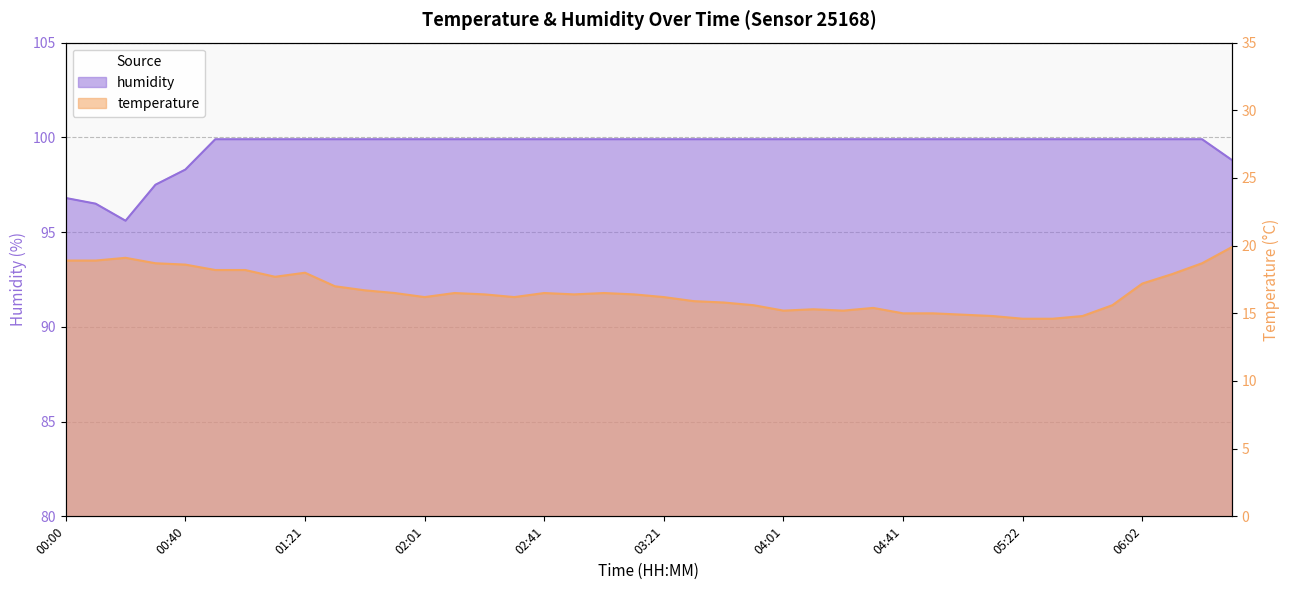

At which label is temperature closest to 17?

01:31